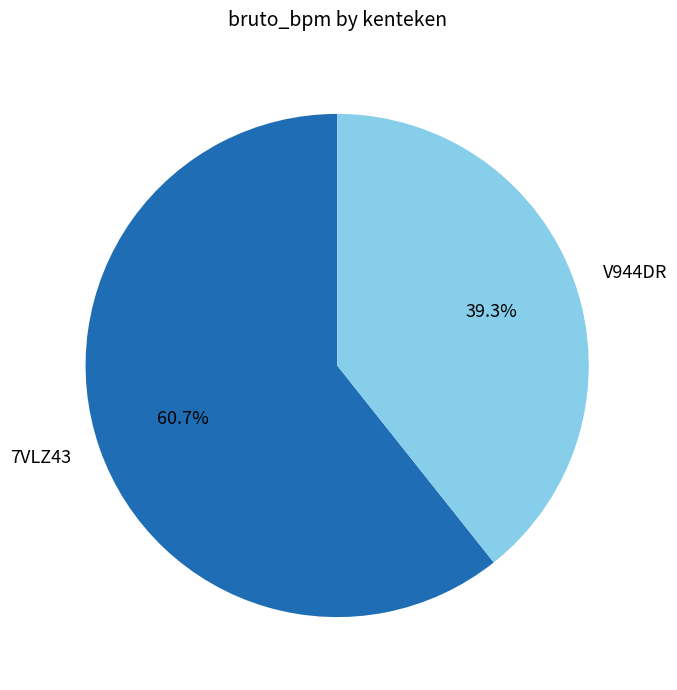

To the nearest percent, what portion does 7VLZ43 represent?

61%